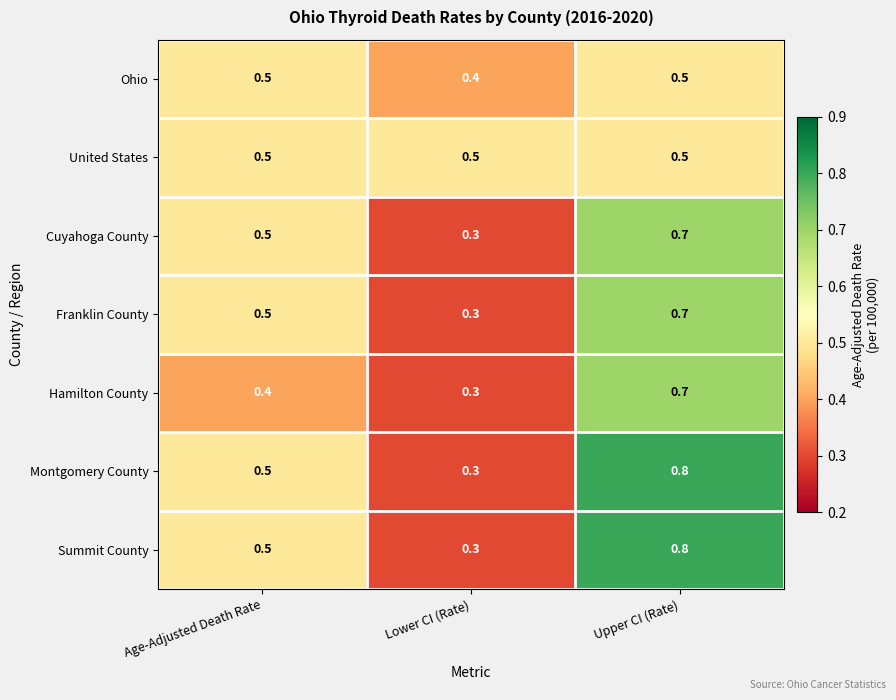

Reading left to right, extract all data points from this chart.

Ohio: 0.5	0.4	0.5
United States: 0.5	0.5	0.5
Cuyahoga County: 0.5	0.3	0.7
Franklin County: 0.5	0.3	0.7
Hamilton County: 0.4	0.3	0.7
Montgomery County: 0.5	0.3	0.8
Summit County: 0.5	0.3	0.8